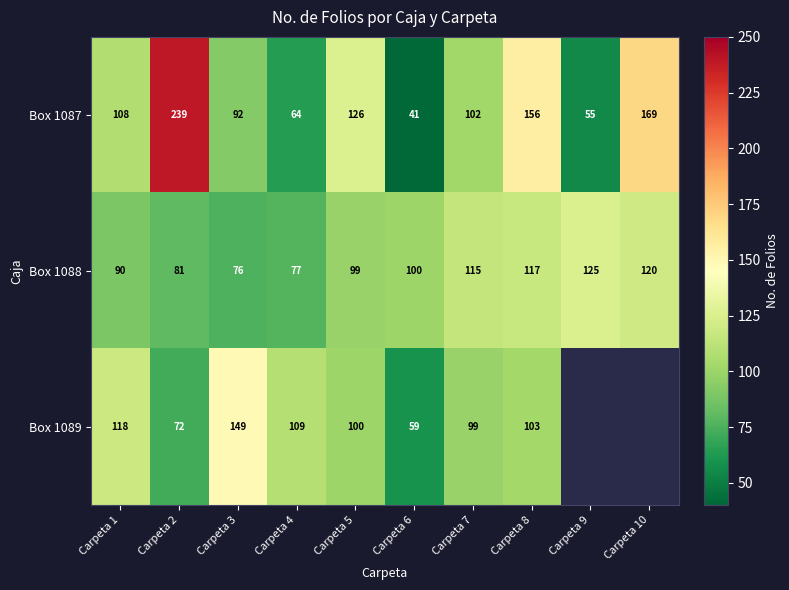

Is the value of Box 1089 at Carpeta 8 greater than the value of Box 1088 at Carpeta 8?

No